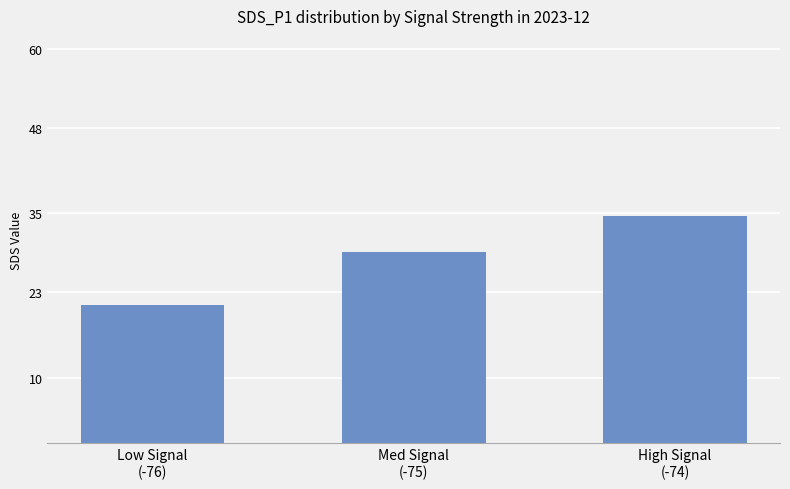

Does the chart contain stacked bars?

No